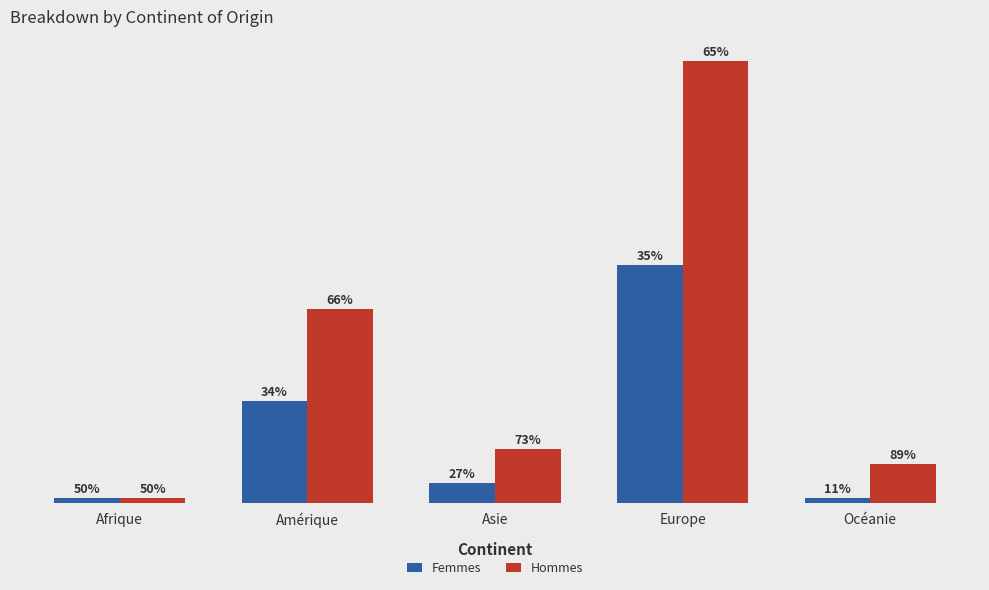

Are the bars horizontal?

No